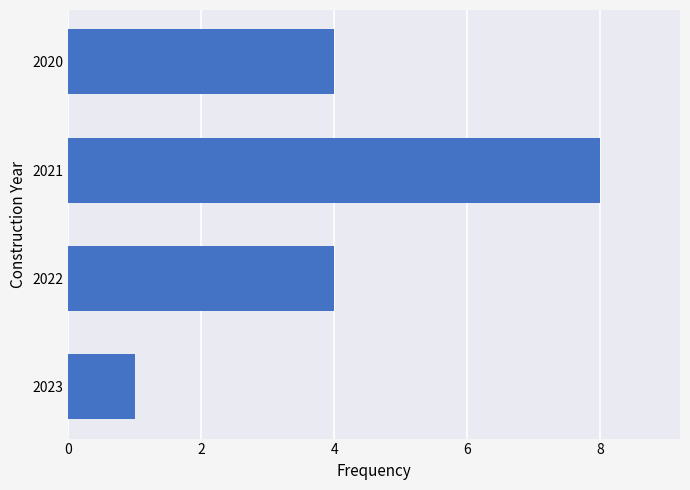

What is the difference between the maximum and second lowest values?

4